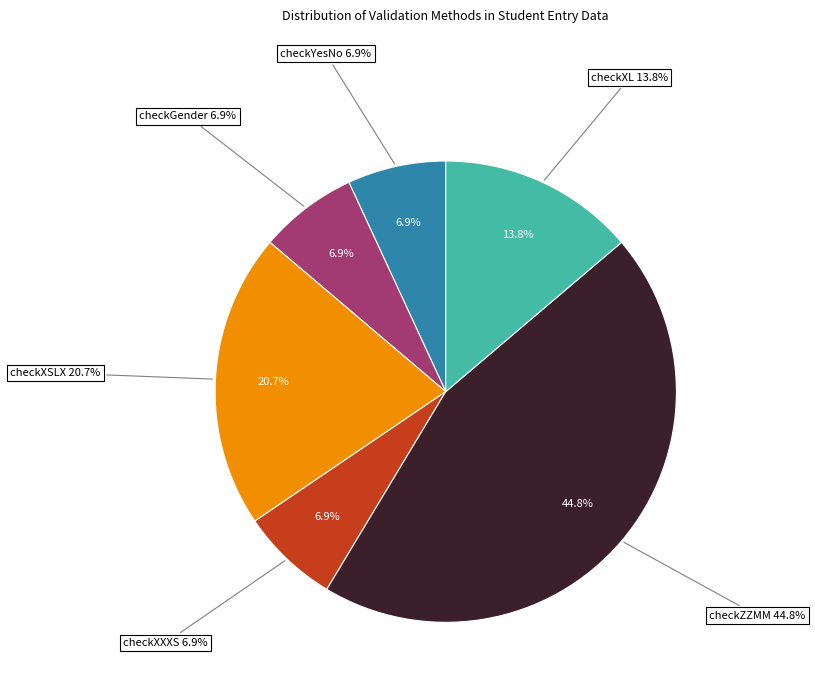

Rank the categories by value from highest to lowest.

checkZZMM, checkXSLX, checkXL, checkYesNo, checkGender, checkXXXS